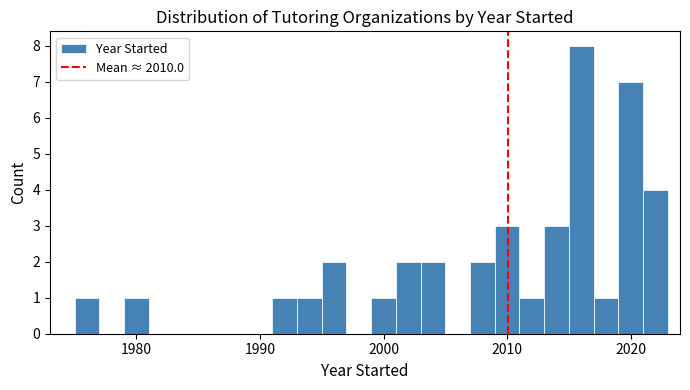

Around what value on the x-axis is the tallest bar? Give the approximate position of its centre, as read against the axis.

2016